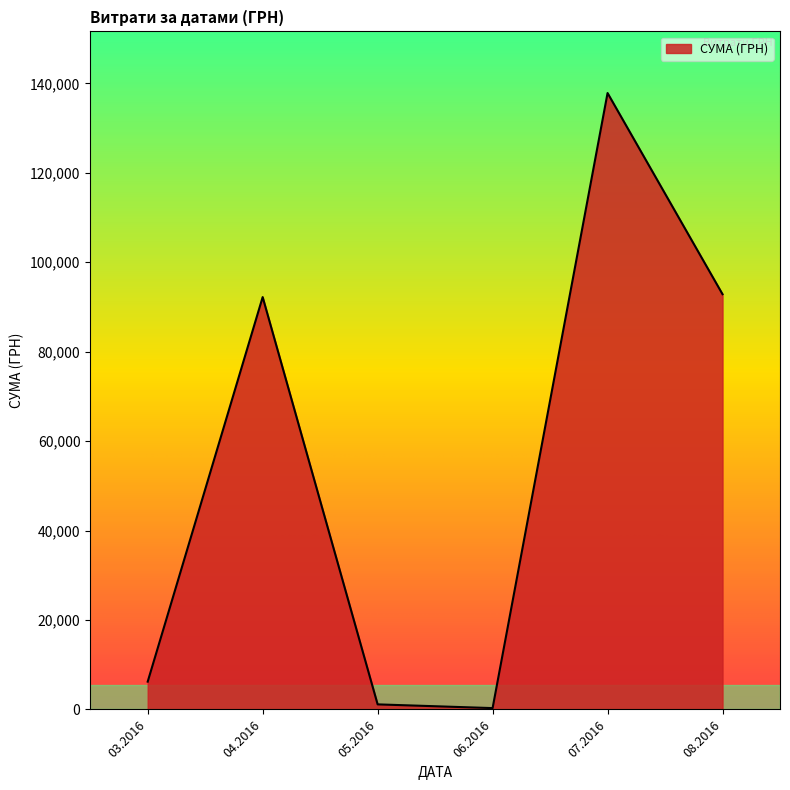

Between 07.2016 and 03.2016, which is larger?

07.2016